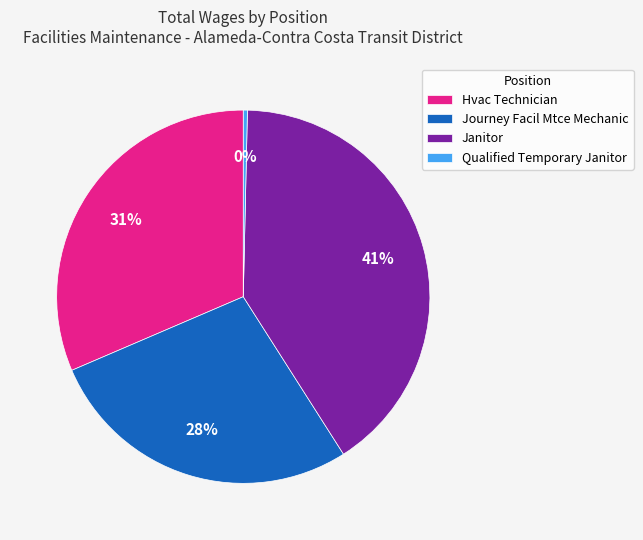

How many slices are in this pie chart?

4